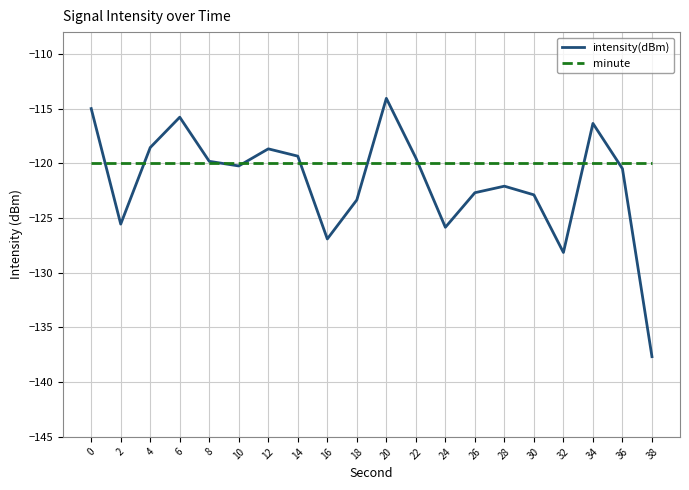

The minute series shows -120.0 at 8. True or false?

True